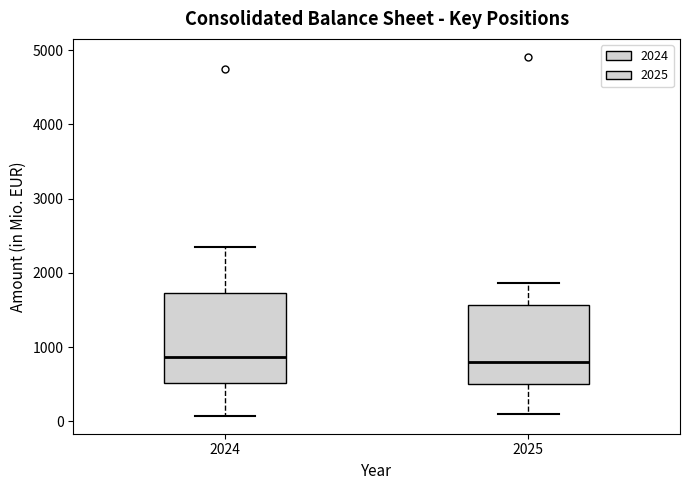

Reading left to right, transcribe this box plot: for each box, give where its median line is, the range the box spans, and where its two whiskers end, as read against the y-axis. The values are not printed on the chart, so give them approximately, as read against the axis.

2024: median 900, box 500 to 1700, whiskers 100 to 2400
2025: median 800, box 500 to 1600, whiskers 100 to 1900